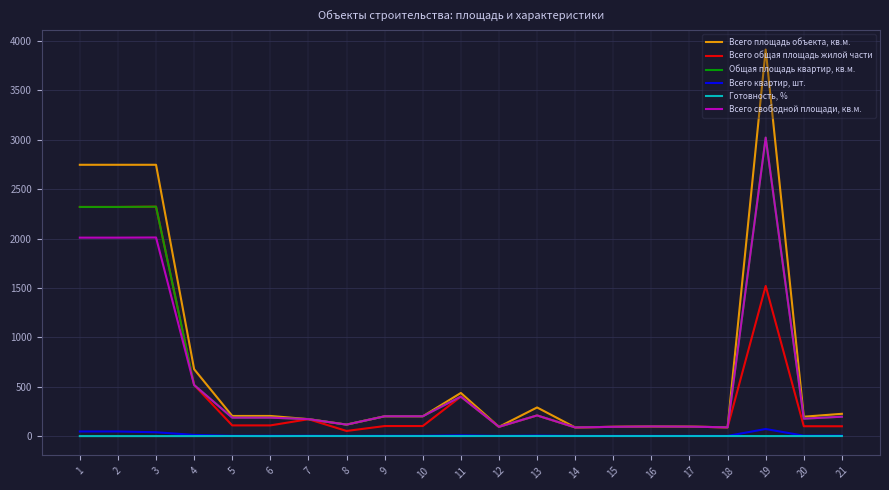

What is the maximum value shown in the chart?

3913.7